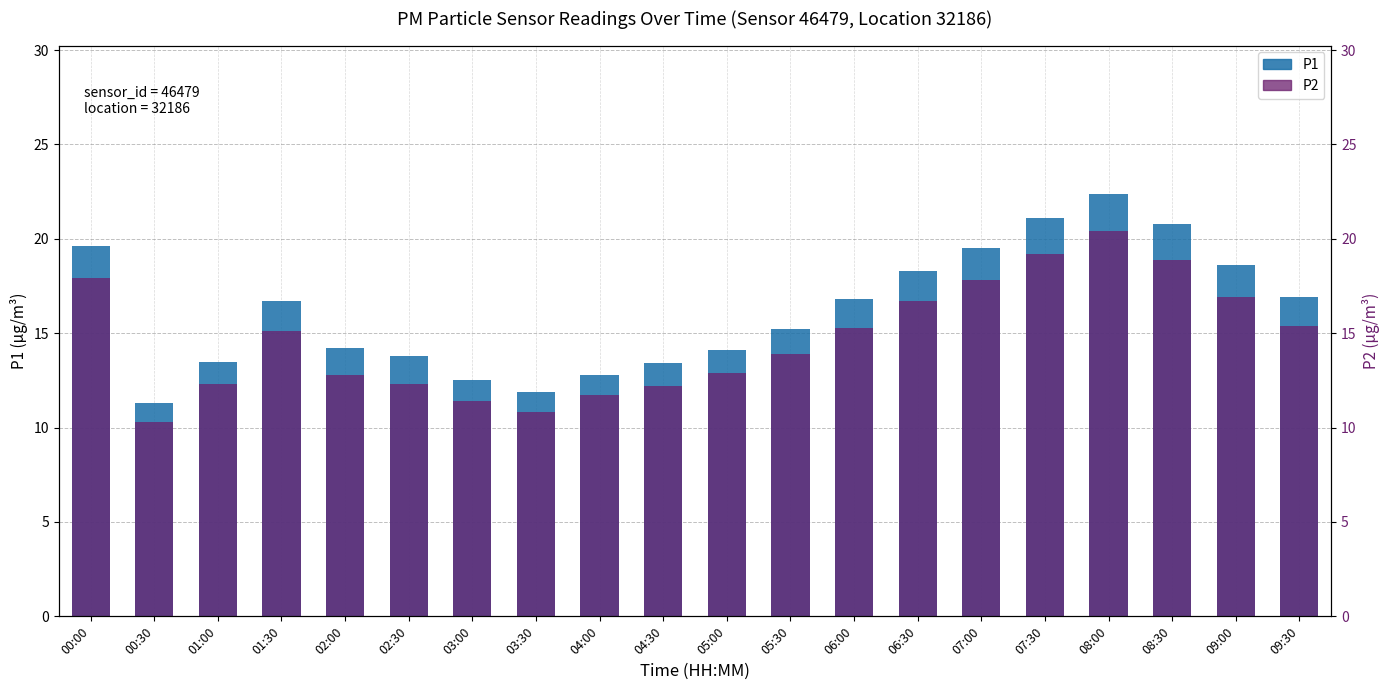

What is the greatest value displayed?

22.4